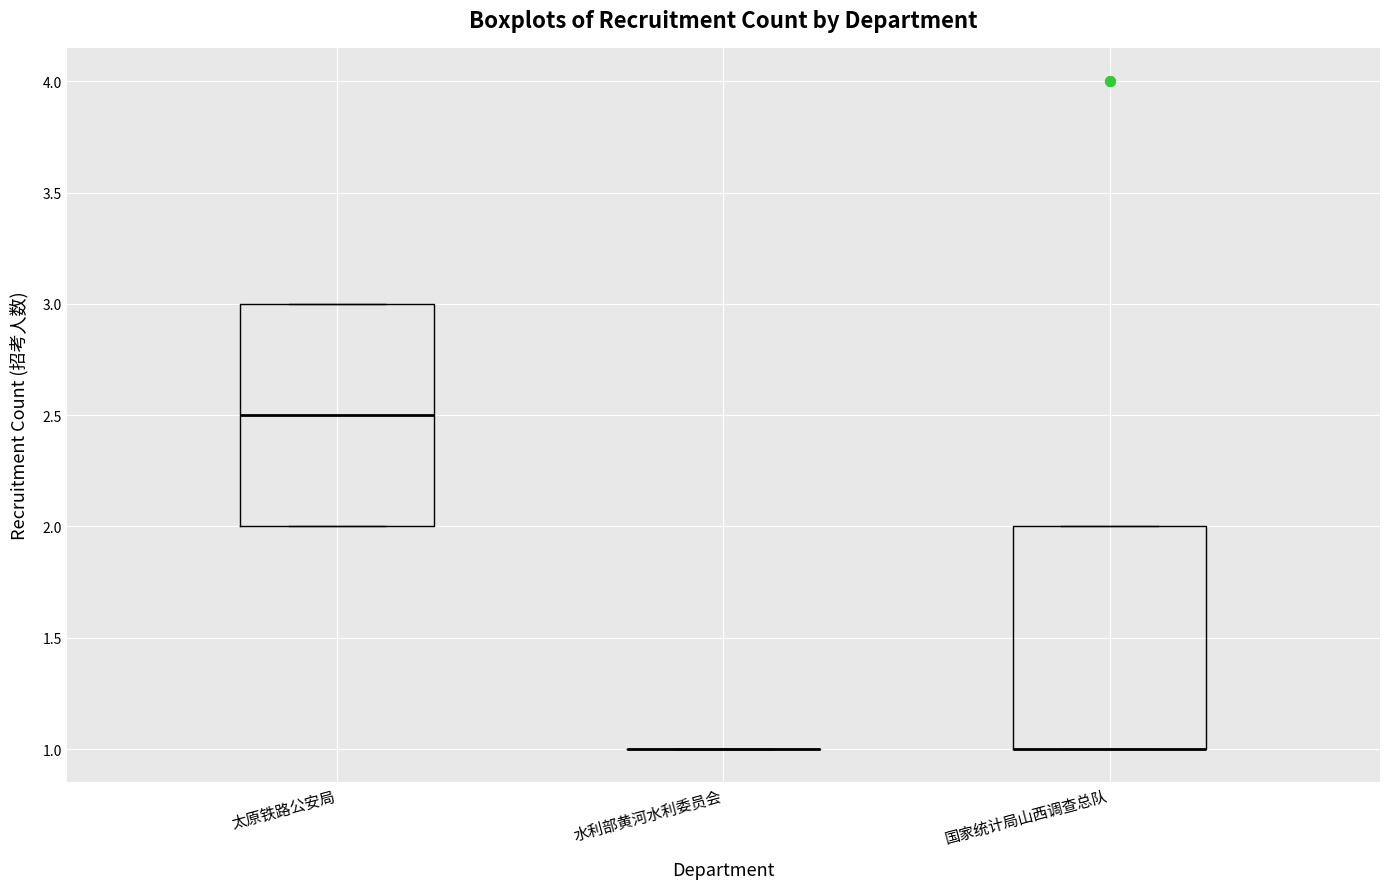

Reading left to right, read every box against the y-axis: the position of its median line, the range the box covers, and the ends of its whiskers. The values are not printed on the chart, so give them approximately, as read against the axis.

太原铁路公安局: median 2.5, box 2.0 to 3.0, whiskers 2.0 to 3.0
水利部黄河水利委员会: box collapsed to a line at 1.0, whiskers 1.0 to 1.0
国家统计局山西调查总队: median 1.0 (drawn on the box's lower edge), box 1.0 to 2.0, whiskers 1.0 to 2.0